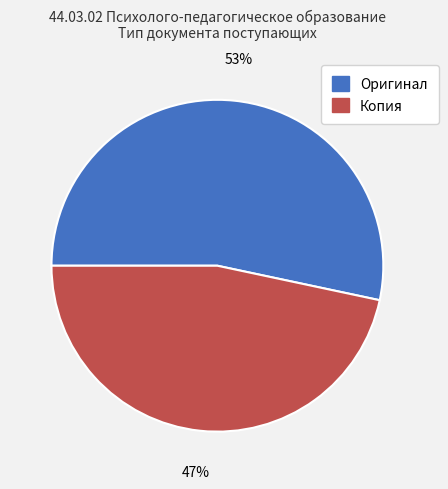

Is there any slice that represents more than half of the pie?

Yes